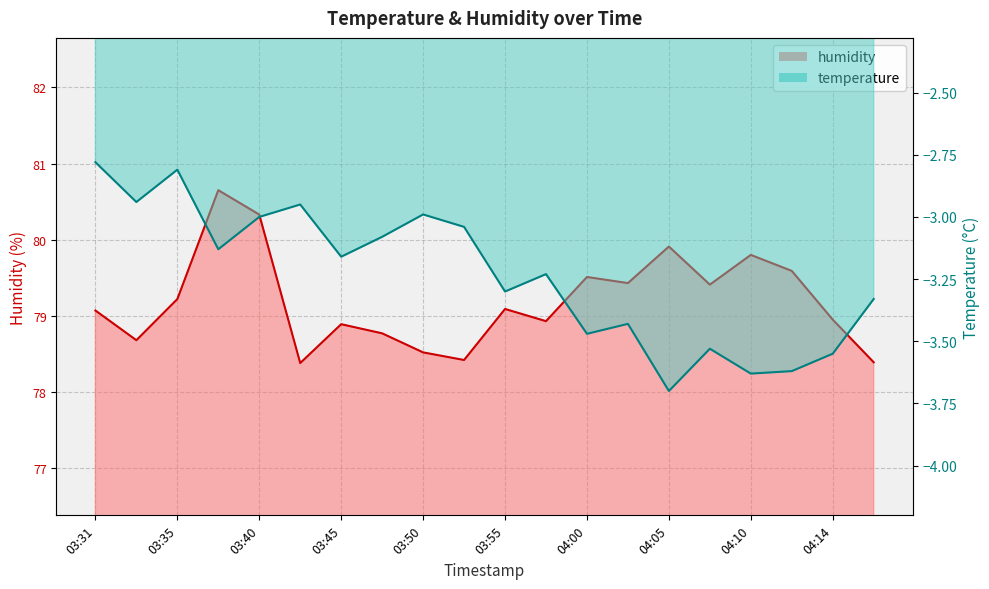

How many distinct data groups are displayed?

2